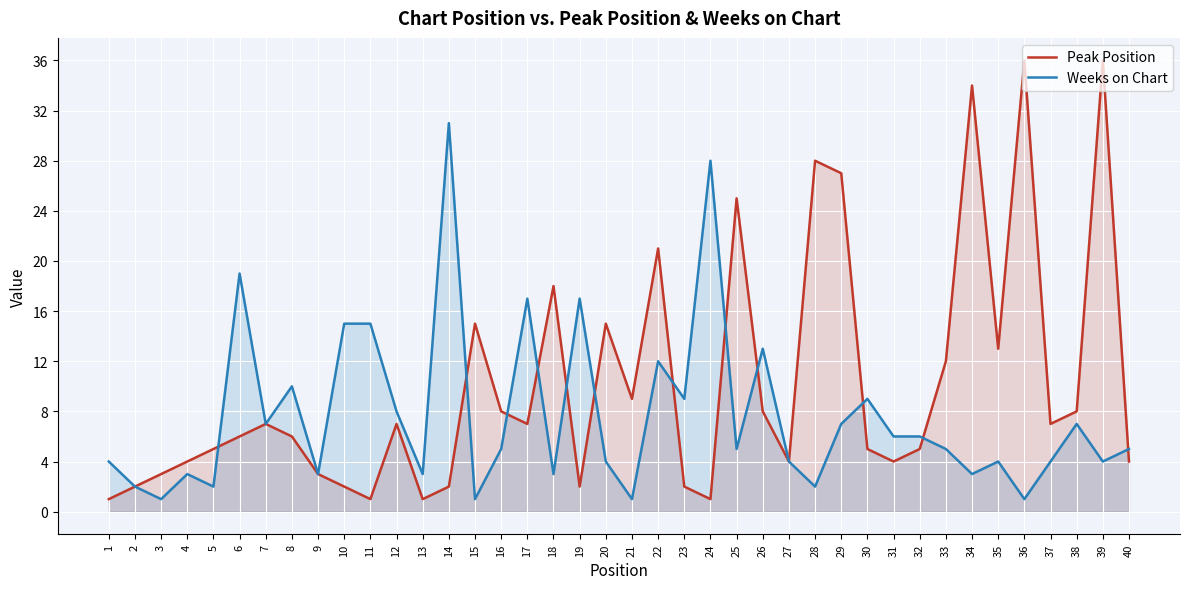

What is the minimum value for Weeks on Chart?

1